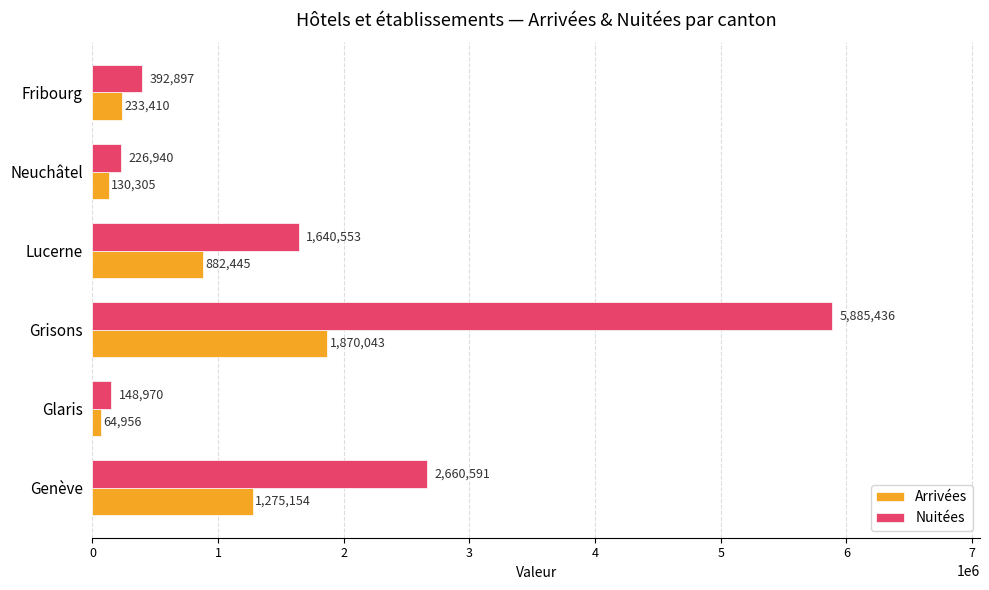

At how many categories does at least one series exceed 4030093?

1